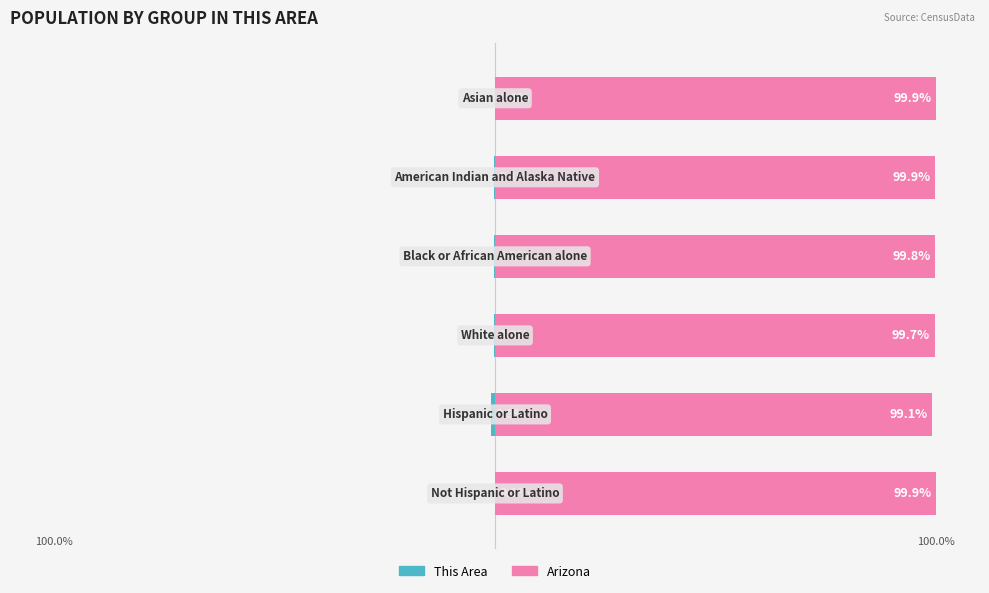

How many bars are there in total?

12